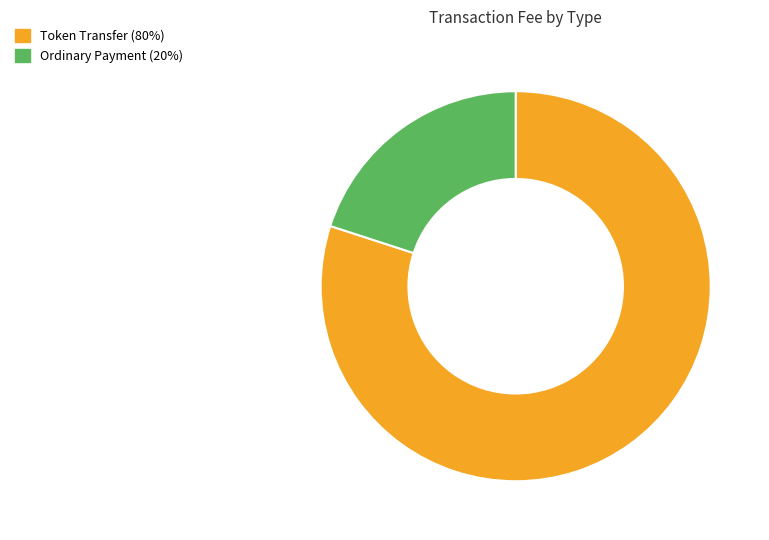

Is the sum of Ordinary Payment and Token Transfer greater than half?

Yes